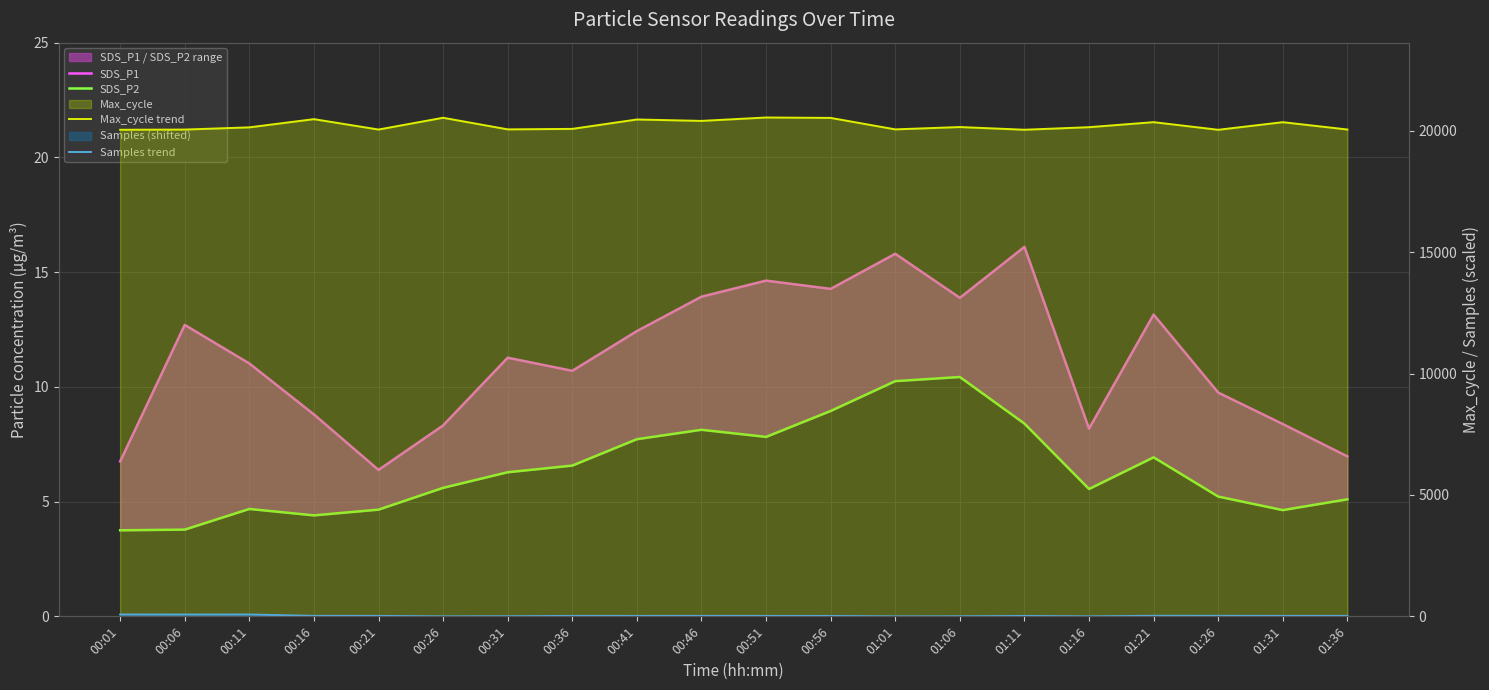

How many data points does each series have?

20